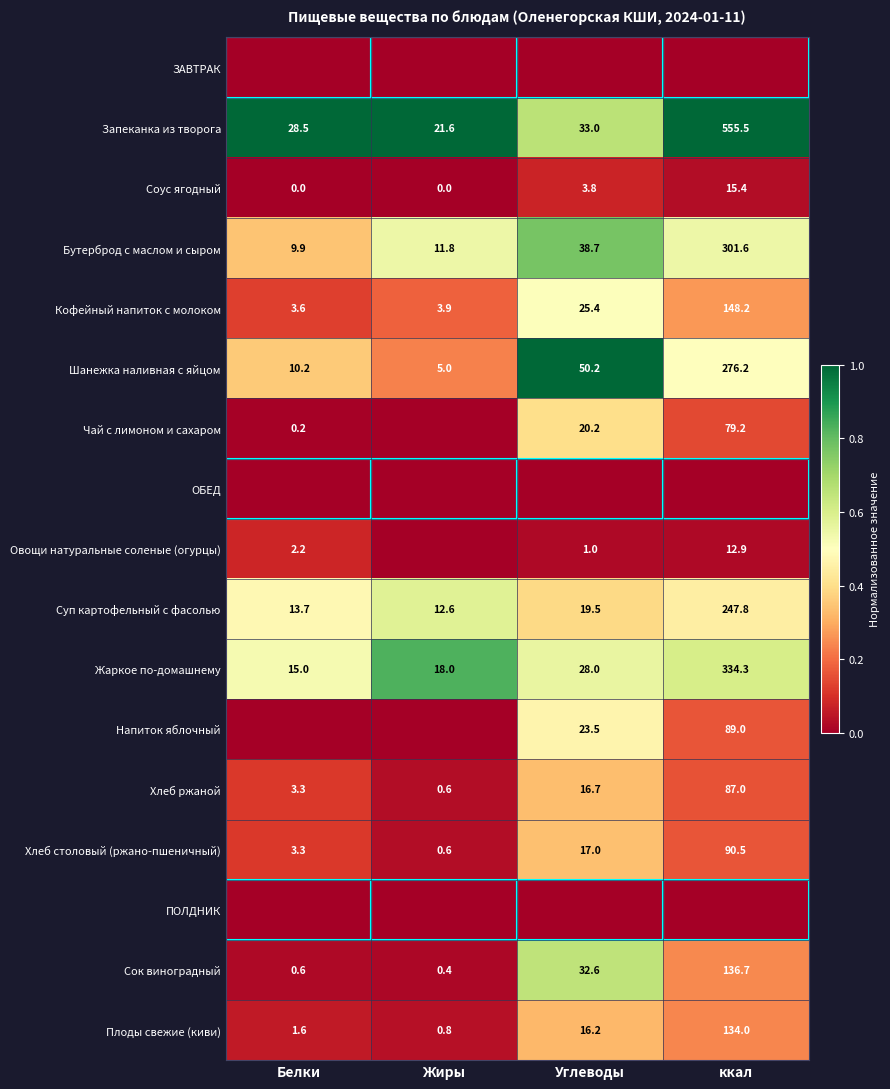

List the labels in order of Суп картофельный с фасолью value, largest first.

ккал, Углеводы, Белки, Жиры